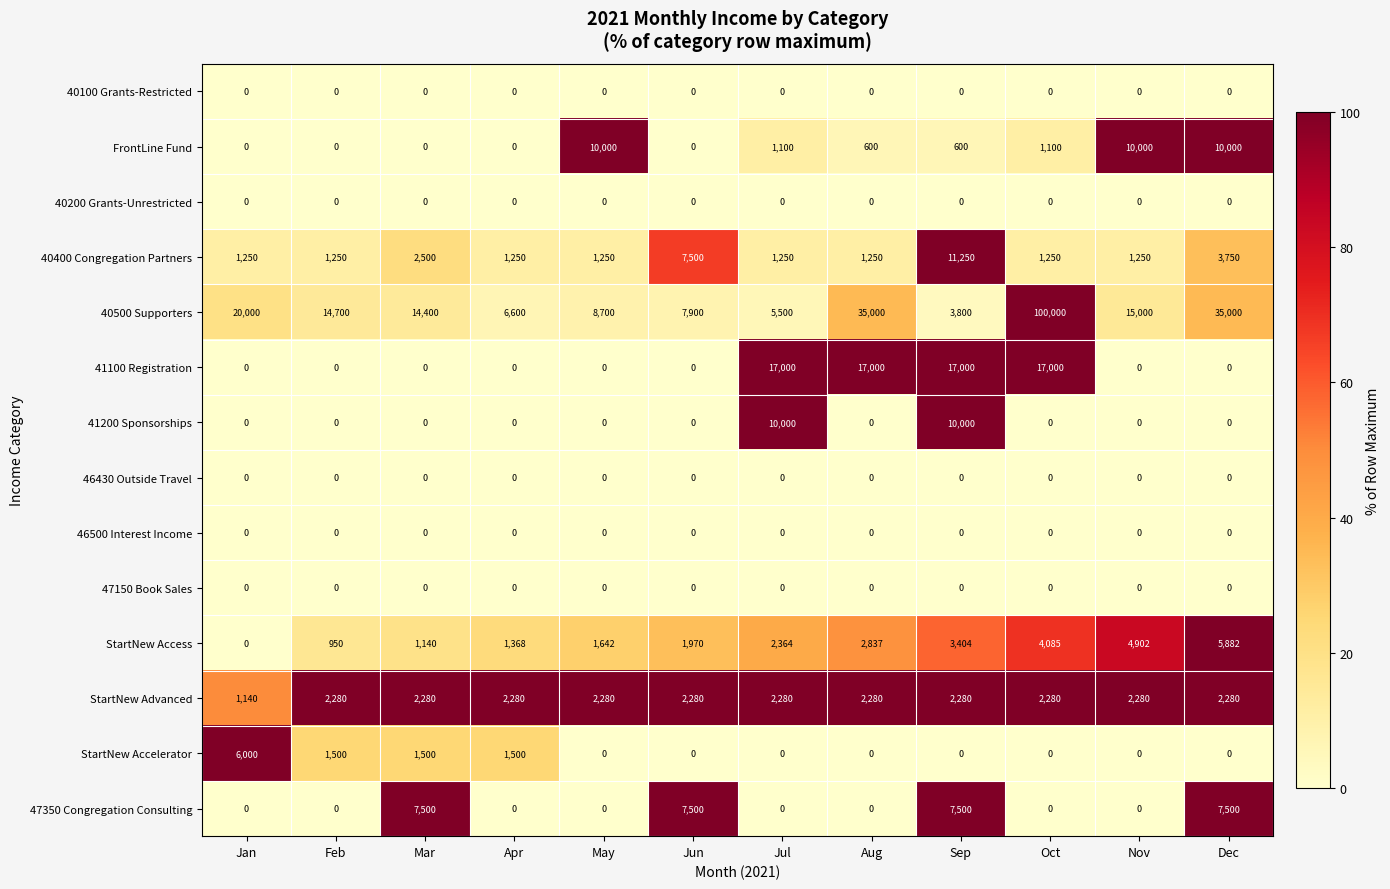

Read the StartNew Access value at Jun.

1970